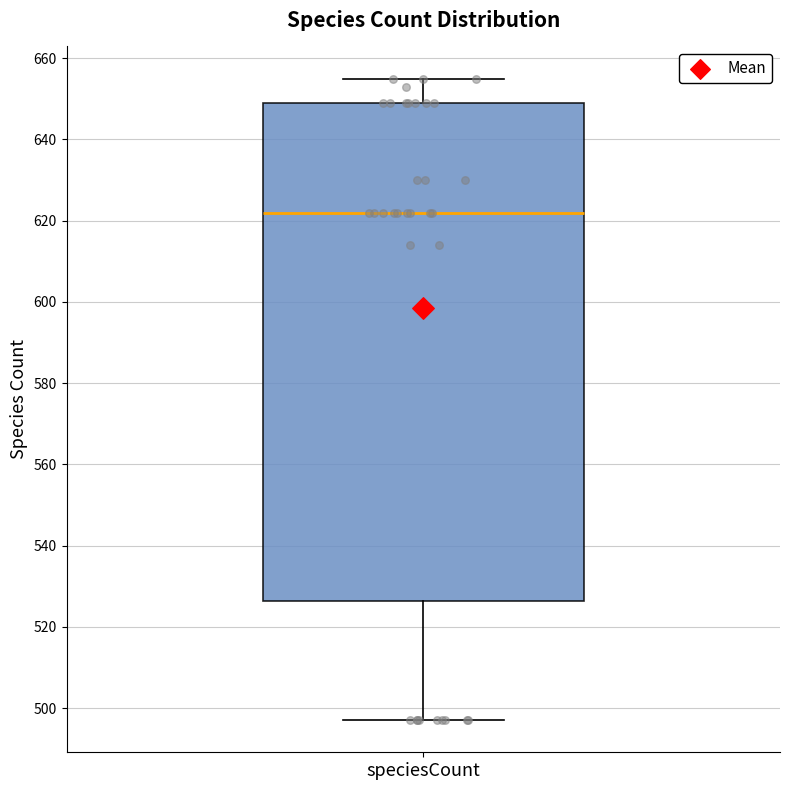

Transcribe this box plot: give where the median line is, the range the box spans, and where the two whiskers end, as read against the y-axis. The values are not printed on the chart, so give them approximately, as read against the axis.

median 622, box 526 to 650, whiskers 498 to 656